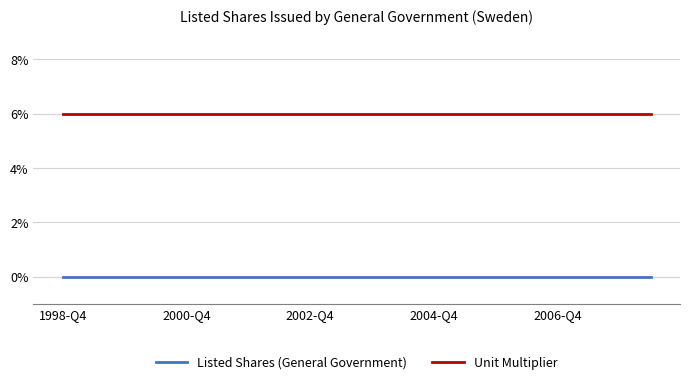

True or false: Listed Shares (General Government) and Unit Multiplier cross at least once.

False